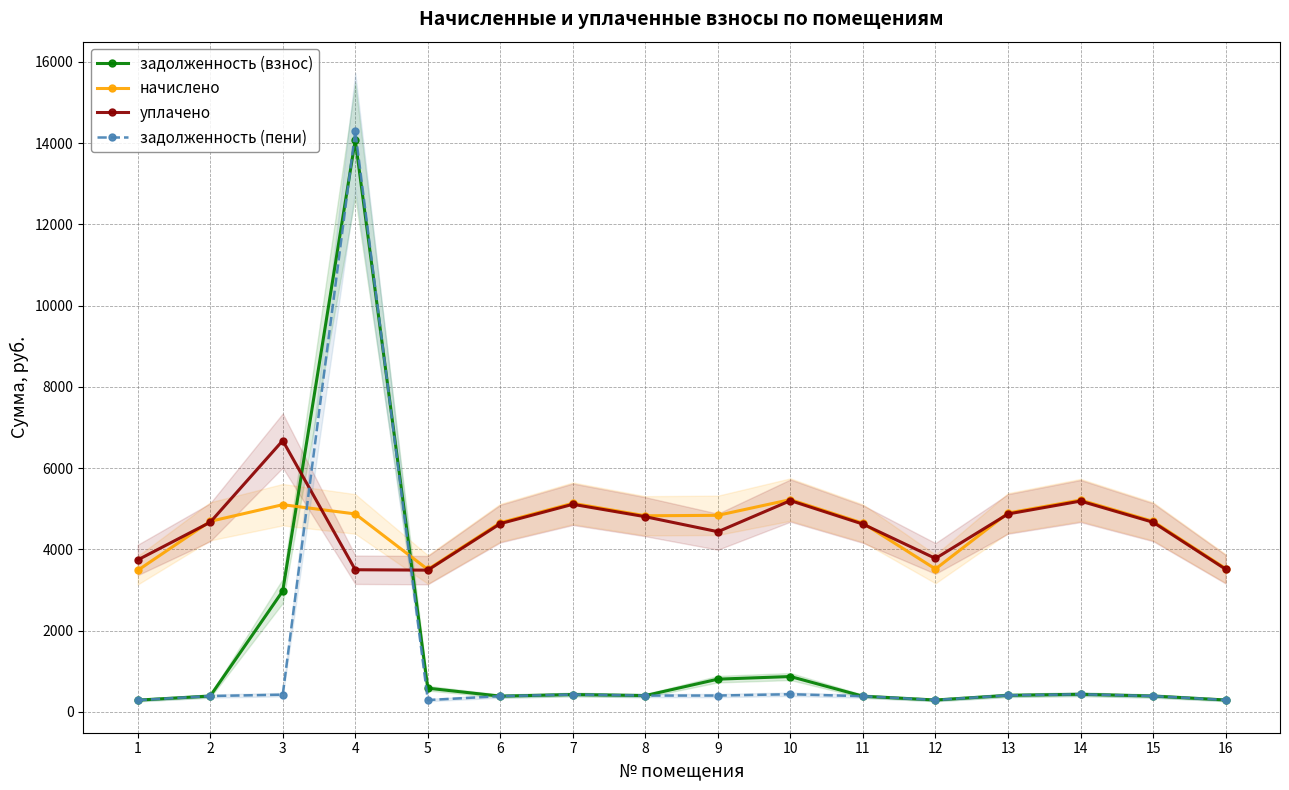

What is the maximum value shown in the chart?

14297.1